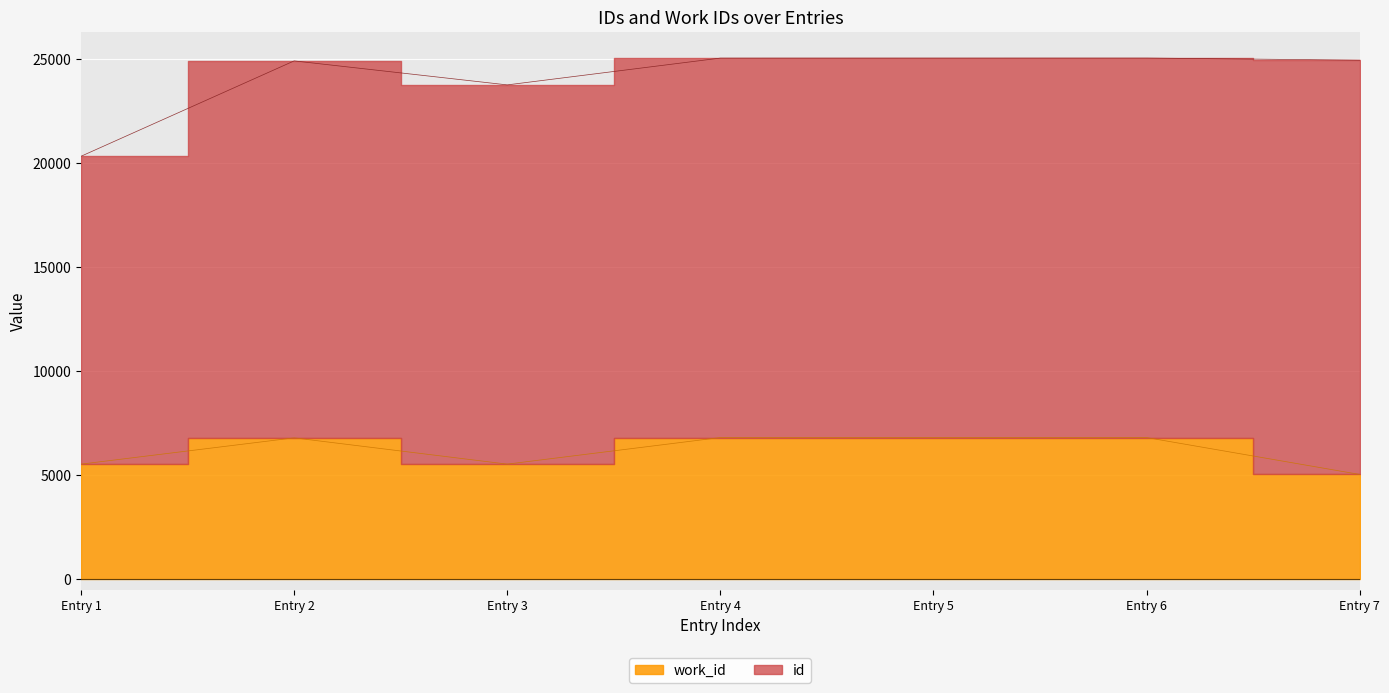

Reading left to right, extract all data points from this chart.

5528	6790	5528	6805	6805	6805	5033